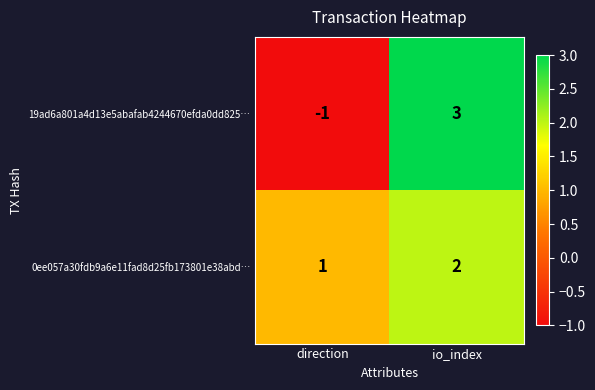

Which category has the highest value in the 19ad6a801a4d13e5abafab4244670efda0dd825… series?

io_index